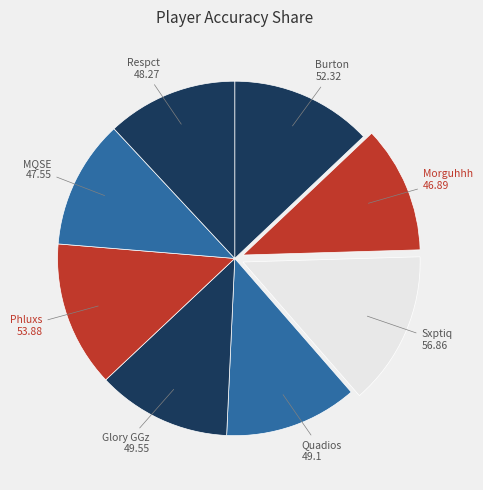

Is it true that Glory GGz is 22% of the pie?

False